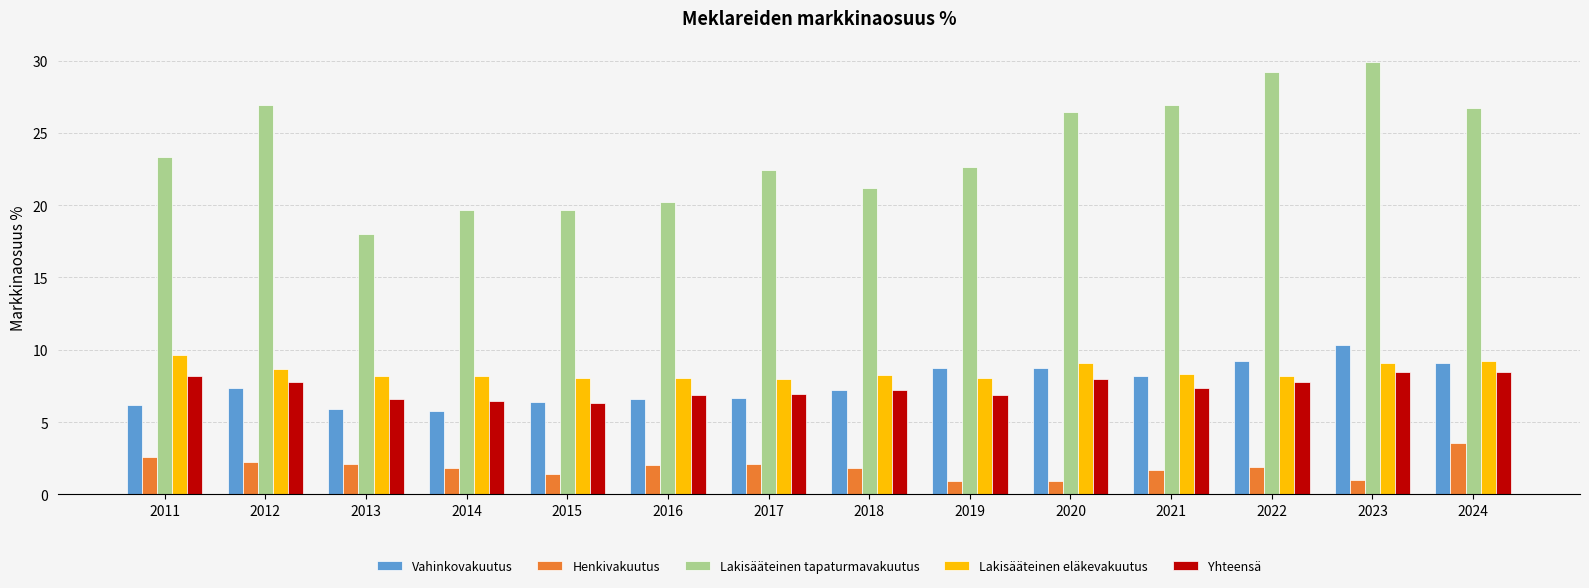

Which series has the largest total across all categories?

Lakisääteinen tapaturmavakuutus